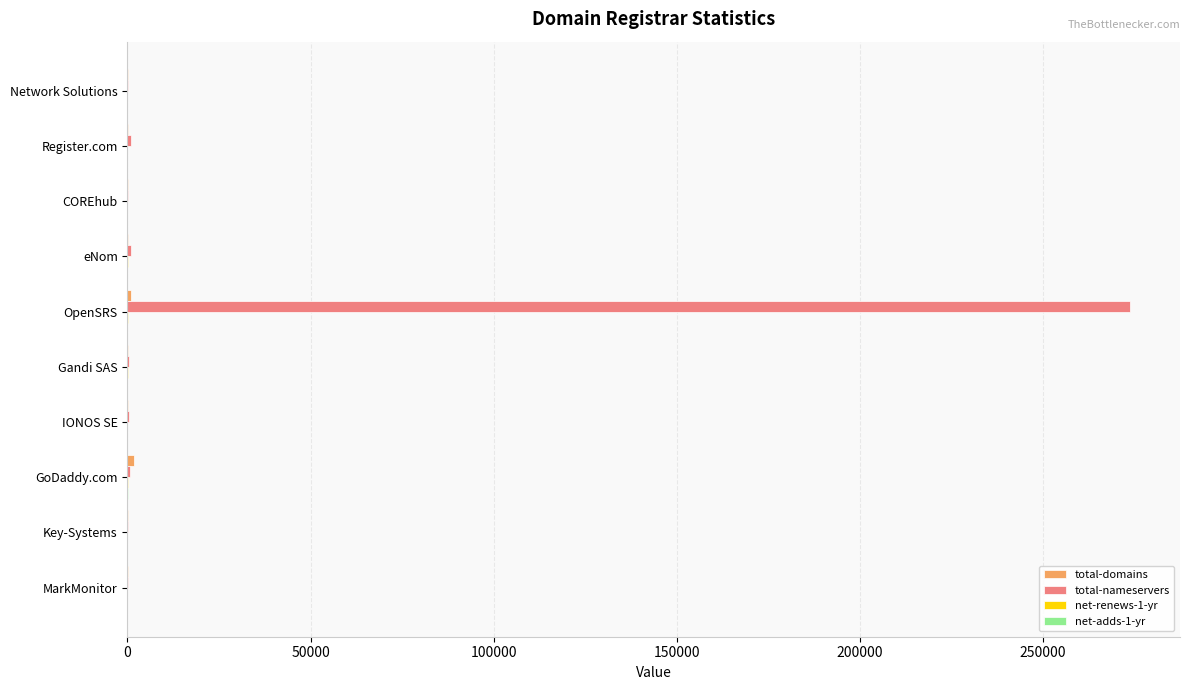

At which category is the sum across all series the highest?

OpenSRS